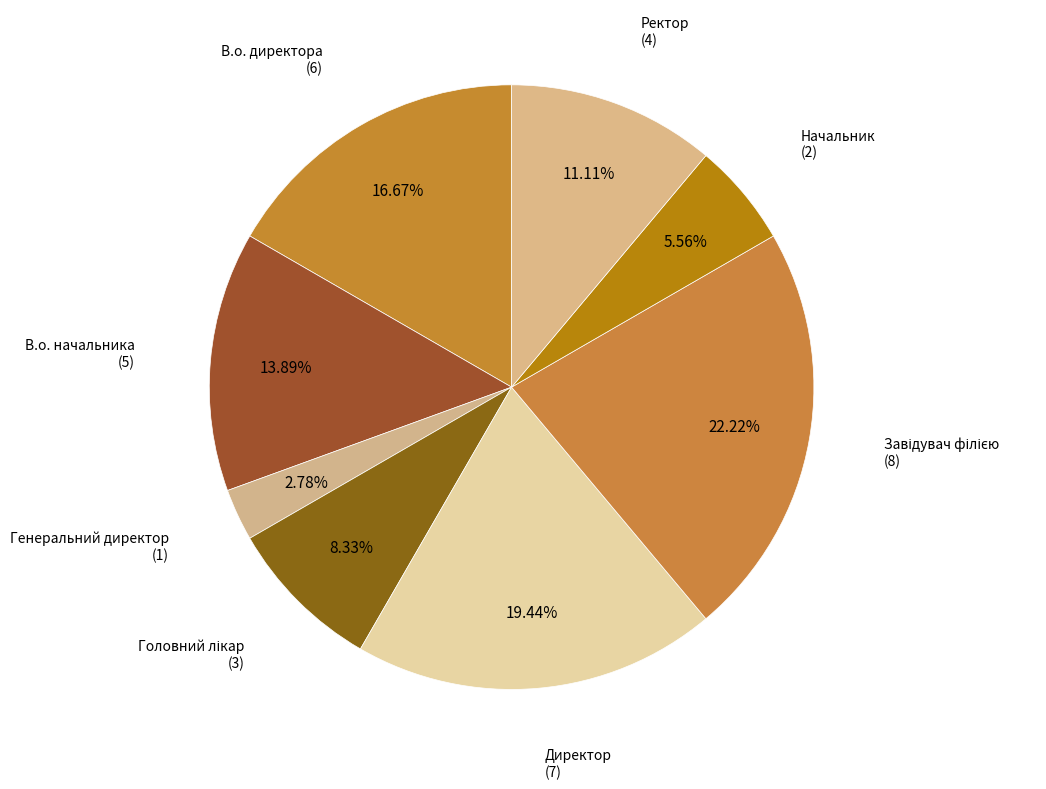

Which has a higher value, В.о. начальника or Ректор?

В.о. начальника